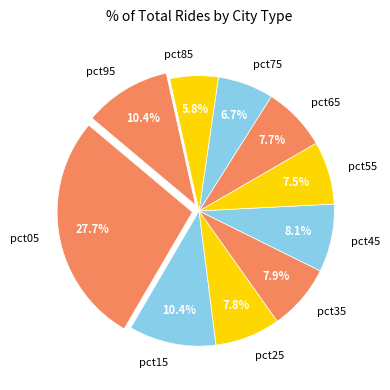

What percentage do pct05 and pct15 together represent?

38.1%